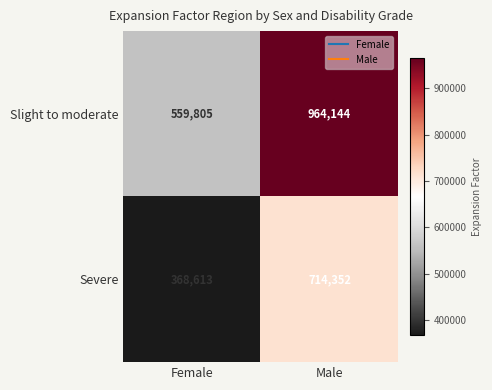

True or false: Slight to moderate has a value of 339575 at Female.

False